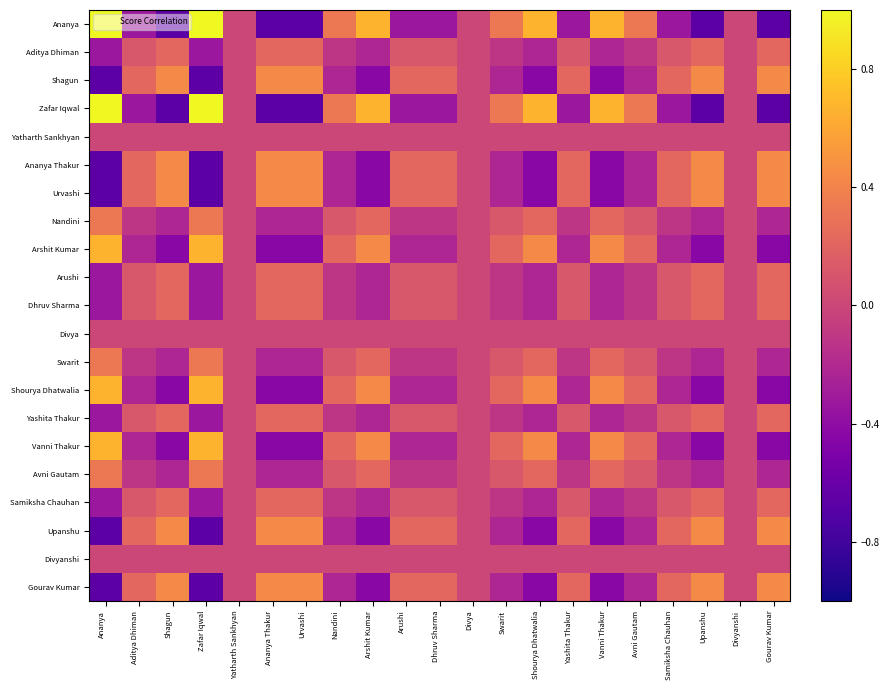

Reading right to left, transcribe all the data shown in this chart.

Ananya: Gourav Kumar=-0.7	Divyanshi=0.0	Upanshu=-0.7	Samiksha Chauhan=-0.3	Avni Gautam=0.3	Vanni Thakur=0.7	Yashita Thakur=-0.3	Shourya Dhatwalia=0.7	Swarit=0.3	Divya=0.0	Dhruv Sharma=-0.3	Arushi=-0.3	Arshit Kumar=0.7	Nandini=0.3	Urvashi=-0.7	Ananya Thakur=-0.7	Yatharth Sankhyan=0.0	Zafar Iqwal=1.0	Shagun=-0.7	Aditya Dhiman=-0.3	Ananya=1.0
Aditya Dhiman: Gourav Kumar=0.2	Divyanshi=-0.0	Upanshu=0.2	Samiksha Chauhan=0.1	Avni Gautam=-0.1	Vanni Thakur=-0.2	Yashita Thakur=0.1	Shourya Dhatwalia=-0.2	Swarit=-0.1	Divya=-0.0	Dhruv Sharma=0.1	Arushi=0.1	Arshit Kumar=-0.2	Nandini=-0.1	Urvashi=0.2	Ananya Thakur=0.2	Yatharth Sankhyan=-0.0	Zafar Iqwal=-0.3	Shagun=0.2	Aditya Dhiman=0.1	Ananya=-0.3
Shagun: Gourav Kumar=0.4	Divyanshi=-0.0	Upanshu=0.4	Samiksha Chauhan=0.2	Avni Gautam=-0.2	Vanni Thakur=-0.4	Yashita Thakur=0.2	Shourya Dhatwalia=-0.4	Swarit=-0.2	Divya=-0.0	Dhruv Sharma=0.2	Arushi=0.2	Arshit Kumar=-0.4	Nandini=-0.2	Urvashi=0.4	Ananya Thakur=0.4	Yatharth Sankhyan=-0.0	Zafar Iqwal=-0.7	Shagun=0.4	Aditya Dhiman=0.2	Ananya=-0.7
Zafar Iqwal: Gourav Kumar=-0.7	Divyanshi=0.0	Upanshu=-0.7	Samiksha Chauhan=-0.3	Avni Gautam=0.3	Vanni Thakur=0.7	Yashita Thakur=-0.3	Shourya Dhatwalia=0.7	Swarit=0.3	Divya=0.0	Dhruv Sharma=-0.3	Arushi=-0.3	Arshit Kumar=0.7	Nandini=0.3	Urvashi=-0.7	Ananya Thakur=-0.7	Yatharth Sankhyan=0.0	Zafar Iqwal=1.0	Shagun=-0.7	Aditya Dhiman=-0.3	Ananya=1.0
Yatharth Sankhyan: Gourav Kumar=-0.0	Divyanshi=0.0	Upanshu=-0.0	Samiksha Chauhan=-0.0	Avni Gautam=0.0	Vanni Thakur=0.0	Yashita Thakur=-0.0	Shourya Dhatwalia=0.0	Swarit=0.0	Divya=0.0	Dhruv Sharma=-0.0	Arushi=-0.0	Arshit Kumar=0.0	Nandini=0.0	Urvashi=-0.0	Ananya Thakur=-0.0	Yatharth Sankhyan=0.0	Zafar Iqwal=0.0	Shagun=-0.0	Aditya Dhiman=-0.0	Ananya=0.0
Ananya Thakur: Gourav Kumar=0.4	Divyanshi=-0.0	Upanshu=0.4	Samiksha Chauhan=0.2	Avni Gautam=-0.2	Vanni Thakur=-0.4	Yashita Thakur=0.2	Shourya Dhatwalia=-0.4	Swarit=-0.2	Divya=-0.0	Dhruv Sharma=0.2	Arushi=0.2	Arshit Kumar=-0.4	Nandini=-0.2	Urvashi=0.4	Ananya Thakur=0.4	Yatharth Sankhyan=-0.0	Zafar Iqwal=-0.7	Shagun=0.4	Aditya Dhiman=0.2	Ananya=-0.7
Urvashi: Gourav Kumar=0.4	Divyanshi=-0.0	Upanshu=0.4	Samiksha Chauhan=0.2	Avni Gautam=-0.2	Vanni Thakur=-0.4	Yashita Thakur=0.2	Shourya Dhatwalia=-0.4	Swarit=-0.2	Divya=-0.0	Dhruv Sharma=0.2	Arushi=0.2	Arshit Kumar=-0.4	Nandini=-0.2	Urvashi=0.4	Ananya Thakur=0.4	Yatharth Sankhyan=-0.0	Zafar Iqwal=-0.7	Shagun=0.4	Aditya Dhiman=0.2	Ananya=-0.7
Nandini: Gourav Kumar=-0.2	Divyanshi=0.0	Upanshu=-0.2	Samiksha Chauhan=-0.1	Avni Gautam=0.1	Vanni Thakur=0.2	Yashita Thakur=-0.1	Shourya Dhatwalia=0.2	Swarit=0.1	Divya=0.0	Dhruv Sharma=-0.1	Arushi=-0.1	Arshit Kumar=0.2	Nandini=0.1	Urvashi=-0.2	Ananya Thakur=-0.2	Yatharth Sankhyan=0.0	Zafar Iqwal=0.3	Shagun=-0.2	Aditya Dhiman=-0.1	Ananya=0.3
Arshit Kumar: Gourav Kumar=-0.4	Divyanshi=0.0	Upanshu=-0.4	Samiksha Chauhan=-0.2	Avni Gautam=0.2	Vanni Thakur=0.4	Yashita Thakur=-0.2	Shourya Dhatwalia=0.4	Swarit=0.2	Divya=0.0	Dhruv Sharma=-0.2	Arushi=-0.2	Arshit Kumar=0.4	Nandini=0.2	Urvashi=-0.4	Ananya Thakur=-0.4	Yatharth Sankhyan=0.0	Zafar Iqwal=0.7	Shagun=-0.4	Aditya Dhiman=-0.2	Ananya=0.7
Arushi: Gourav Kumar=0.2	Divyanshi=-0.0	Upanshu=0.2	Samiksha Chauhan=0.1	Avni Gautam=-0.1	Vanni Thakur=-0.2	Yashita Thakur=0.1	Shourya Dhatwalia=-0.2	Swarit=-0.1	Divya=-0.0	Dhruv Sharma=0.1	Arushi=0.1	Arshit Kumar=-0.2	Nandini=-0.1	Urvashi=0.2	Ananya Thakur=0.2	Yatharth Sankhyan=-0.0	Zafar Iqwal=-0.3	Shagun=0.2	Aditya Dhiman=0.1	Ananya=-0.3
Dhruv Sharma: Gourav Kumar=0.2	Divyanshi=-0.0	Upanshu=0.2	Samiksha Chauhan=0.1	Avni Gautam=-0.1	Vanni Thakur=-0.2	Yashita Thakur=0.1	Shourya Dhatwalia=-0.2	Swarit=-0.1	Divya=-0.0	Dhruv Sharma=0.1	Arushi=0.1	Arshit Kumar=-0.2	Nandini=-0.1	Urvashi=0.2	Ananya Thakur=0.2	Yatharth Sankhyan=-0.0	Zafar Iqwal=-0.3	Shagun=0.2	Aditya Dhiman=0.1	Ananya=-0.3
Divya: Gourav Kumar=-0.0	Divyanshi=0.0	Upanshu=-0.0	Samiksha Chauhan=-0.0	Avni Gautam=0.0	Vanni Thakur=0.0	Yashita Thakur=-0.0	Shourya Dhatwalia=0.0	Swarit=0.0	Divya=0.0	Dhruv Sharma=-0.0	Arushi=-0.0	Arshit Kumar=0.0	Nandini=0.0	Urvashi=-0.0	Ananya Thakur=-0.0	Yatharth Sankhyan=0.0	Zafar Iqwal=0.0	Shagun=-0.0	Aditya Dhiman=-0.0	Ananya=0.0
Swarit: Gourav Kumar=-0.2	Divyanshi=0.0	Upanshu=-0.2	Samiksha Chauhan=-0.1	Avni Gautam=0.1	Vanni Thakur=0.2	Yashita Thakur=-0.1	Shourya Dhatwalia=0.2	Swarit=0.1	Divya=0.0	Dhruv Sharma=-0.1	Arushi=-0.1	Arshit Kumar=0.2	Nandini=0.1	Urvashi=-0.2	Ananya Thakur=-0.2	Yatharth Sankhyan=0.0	Zafar Iqwal=0.3	Shagun=-0.2	Aditya Dhiman=-0.1	Ananya=0.3
Shourya Dhatwalia: Gourav Kumar=-0.4	Divyanshi=0.0	Upanshu=-0.4	Samiksha Chauhan=-0.2	Avni Gautam=0.2	Vanni Thakur=0.4	Yashita Thakur=-0.2	Shourya Dhatwalia=0.4	Swarit=0.2	Divya=0.0	Dhruv Sharma=-0.2	Arushi=-0.2	Arshit Kumar=0.4	Nandini=0.2	Urvashi=-0.4	Ananya Thakur=-0.4	Yatharth Sankhyan=0.0	Zafar Iqwal=0.7	Shagun=-0.4	Aditya Dhiman=-0.2	Ananya=0.7
Yashita Thakur: Gourav Kumar=0.2	Divyanshi=-0.0	Upanshu=0.2	Samiksha Chauhan=0.1	Avni Gautam=-0.1	Vanni Thakur=-0.2	Yashita Thakur=0.1	Shourya Dhatwalia=-0.2	Swarit=-0.1	Divya=-0.0	Dhruv Sharma=0.1	Arushi=0.1	Arshit Kumar=-0.2	Nandini=-0.1	Urvashi=0.2	Ananya Thakur=0.2	Yatharth Sankhyan=-0.0	Zafar Iqwal=-0.3	Shagun=0.2	Aditya Dhiman=0.1	Ananya=-0.3
Vanni Thakur: Gourav Kumar=-0.4	Divyanshi=0.0	Upanshu=-0.4	Samiksha Chauhan=-0.2	Avni Gautam=0.2	Vanni Thakur=0.4	Yashita Thakur=-0.2	Shourya Dhatwalia=0.4	Swarit=0.2	Divya=0.0	Dhruv Sharma=-0.2	Arushi=-0.2	Arshit Kumar=0.4	Nandini=0.2	Urvashi=-0.4	Ananya Thakur=-0.4	Yatharth Sankhyan=0.0	Zafar Iqwal=0.7	Shagun=-0.4	Aditya Dhiman=-0.2	Ananya=0.7
Avni Gautam: Gourav Kumar=-0.2	Divyanshi=0.0	Upanshu=-0.2	Samiksha Chauhan=-0.1	Avni Gautam=0.1	Vanni Thakur=0.2	Yashita Thakur=-0.1	Shourya Dhatwalia=0.2	Swarit=0.1	Divya=0.0	Dhruv Sharma=-0.1	Arushi=-0.1	Arshit Kumar=0.2	Nandini=0.1	Urvashi=-0.2	Ananya Thakur=-0.2	Yatharth Sankhyan=0.0	Zafar Iqwal=0.3	Shagun=-0.2	Aditya Dhiman=-0.1	Ananya=0.3
Samiksha Chauhan: Gourav Kumar=0.2	Divyanshi=-0.0	Upanshu=0.2	Samiksha Chauhan=0.1	Avni Gautam=-0.1	Vanni Thakur=-0.2	Yashita Thakur=0.1	Shourya Dhatwalia=-0.2	Swarit=-0.1	Divya=-0.0	Dhruv Sharma=0.1	Arushi=0.1	Arshit Kumar=-0.2	Nandini=-0.1	Urvashi=0.2	Ananya Thakur=0.2	Yatharth Sankhyan=-0.0	Zafar Iqwal=-0.3	Shagun=0.2	Aditya Dhiman=0.1	Ananya=-0.3
Upanshu: Gourav Kumar=0.4	Divyanshi=-0.0	Upanshu=0.4	Samiksha Chauhan=0.2	Avni Gautam=-0.2	Vanni Thakur=-0.4	Yashita Thakur=0.2	Shourya Dhatwalia=-0.4	Swarit=-0.2	Divya=-0.0	Dhruv Sharma=0.2	Arushi=0.2	Arshit Kumar=-0.4	Nandini=-0.2	Urvashi=0.4	Ananya Thakur=0.4	Yatharth Sankhyan=-0.0	Zafar Iqwal=-0.7	Shagun=0.4	Aditya Dhiman=0.2	Ananya=-0.7
Divyanshi: Gourav Kumar=-0.0	Divyanshi=0.0	Upanshu=-0.0	Samiksha Chauhan=-0.0	Avni Gautam=0.0	Vanni Thakur=0.0	Yashita Thakur=-0.0	Shourya Dhatwalia=0.0	Swarit=0.0	Divya=0.0	Dhruv Sharma=-0.0	Arushi=-0.0	Arshit Kumar=0.0	Nandini=0.0	Urvashi=-0.0	Ananya Thakur=-0.0	Yatharth Sankhyan=0.0	Zafar Iqwal=0.0	Shagun=-0.0	Aditya Dhiman=-0.0	Ananya=0.0
Gourav Kumar: Gourav Kumar=0.4	Divyanshi=-0.0	Upanshu=0.4	Samiksha Chauhan=0.2	Avni Gautam=-0.2	Vanni Thakur=-0.4	Yashita Thakur=0.2	Shourya Dhatwalia=-0.4	Swarit=-0.2	Divya=-0.0	Dhruv Sharma=0.2	Arushi=0.2	Arshit Kumar=-0.4	Nandini=-0.2	Urvashi=0.4	Ananya Thakur=0.4	Yatharth Sankhyan=-0.0	Zafar Iqwal=-0.7	Shagun=0.4	Aditya Dhiman=0.2	Ananya=-0.7